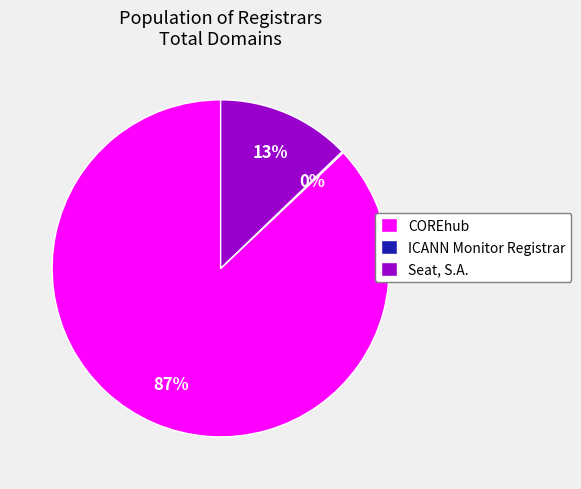

What percentage is the COREhub slice, to the nearest percent?

87%